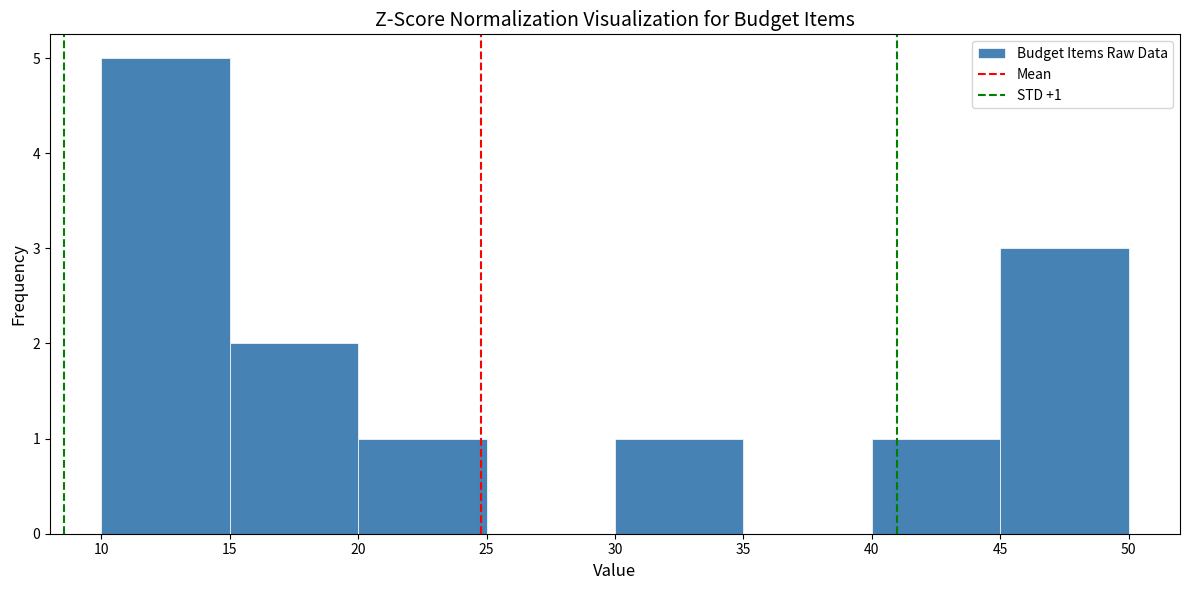

Over which range of the x-axis is the bar tallest?

10 to 15